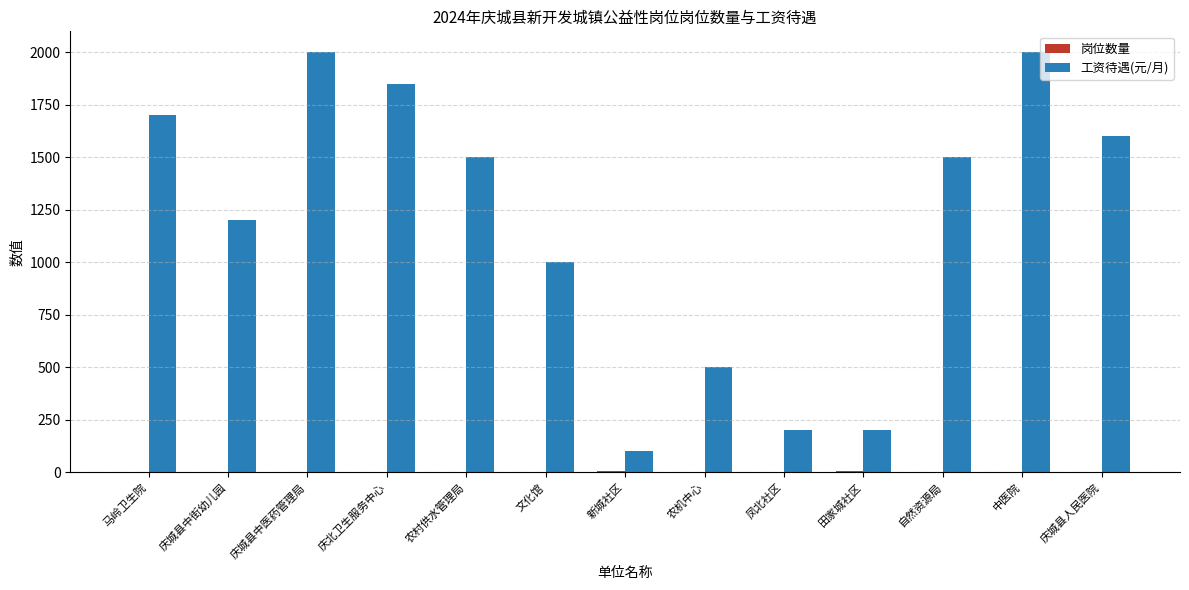

What is the maximum value for 工资待遇(元/月)?

2000